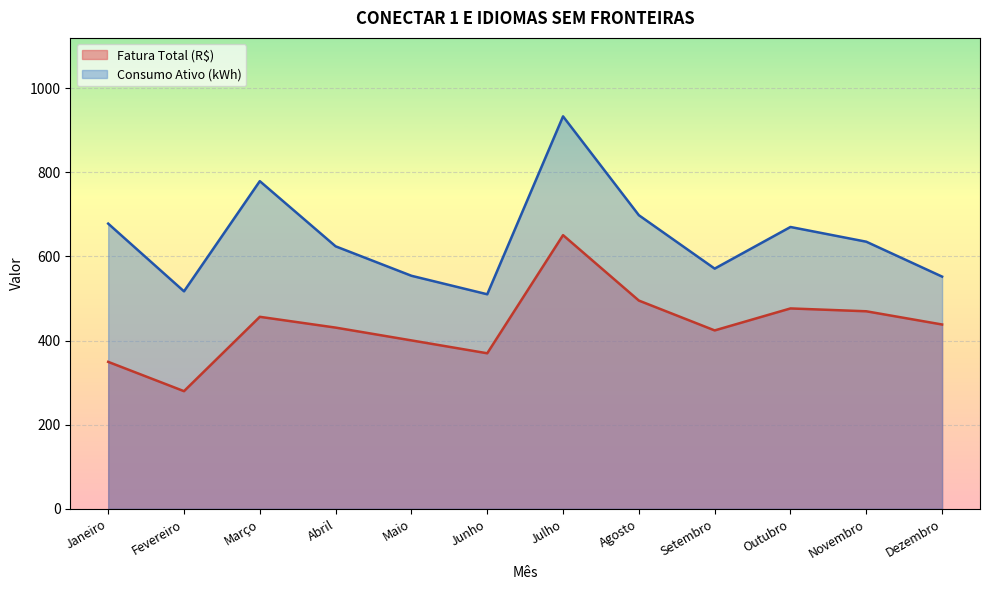

True or false: Fatura Total (R$) and Consumo Ativo (kWh) cross at least once.

False